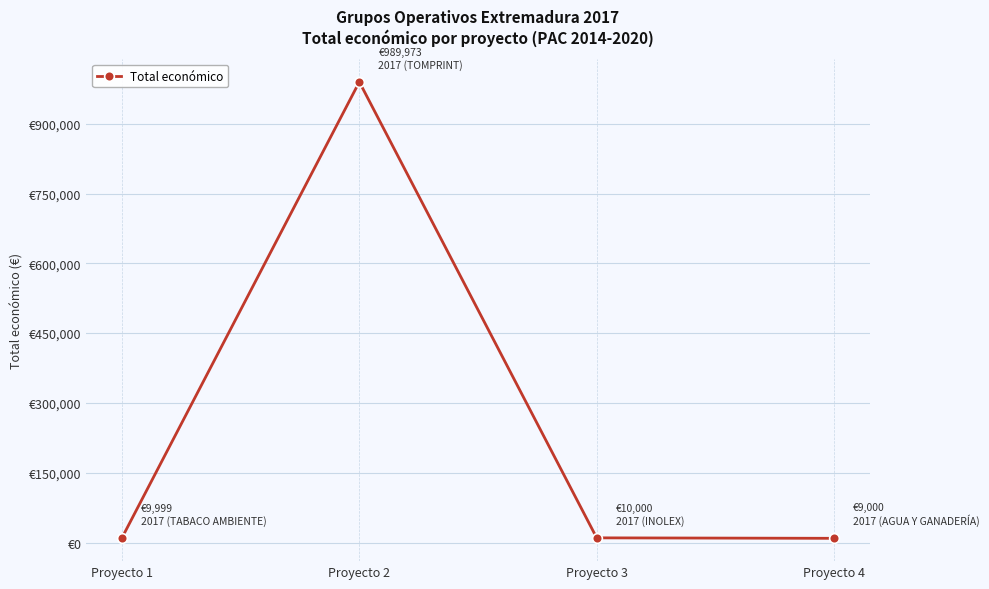

List the labels in order of value, smallest first.

Proyecto 4, Proyecto 1, Proyecto 3, Proyecto 2